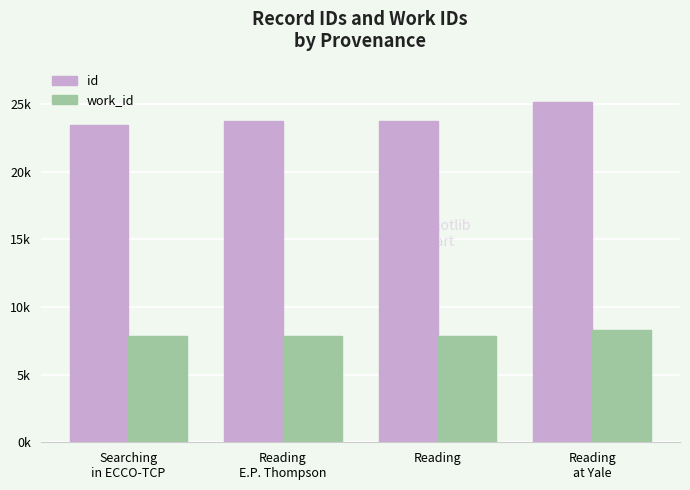

At how many categories does at least one series exceed 19234?

4